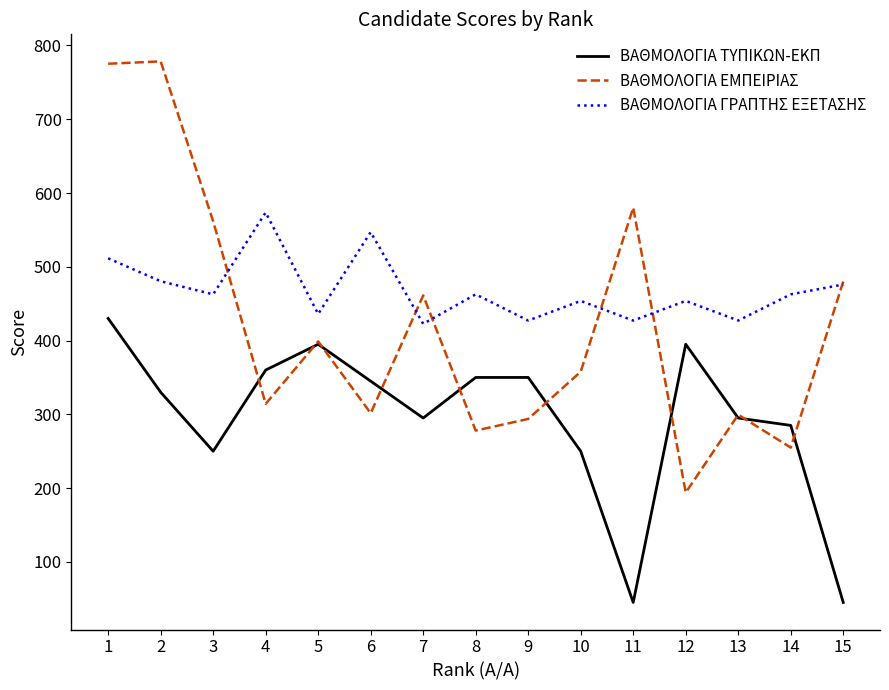

True or false: ΒΑΘΜΟΛΟΓΙΑ ΓΡΑΠΤΗΣ ΕΞΕΤΑΣΗΣ and ΒΑΘΜΟΛΟΓΙΑ ΤΥΠΙΚΩΝ-ΕΚΠ intersect in this chart.

False